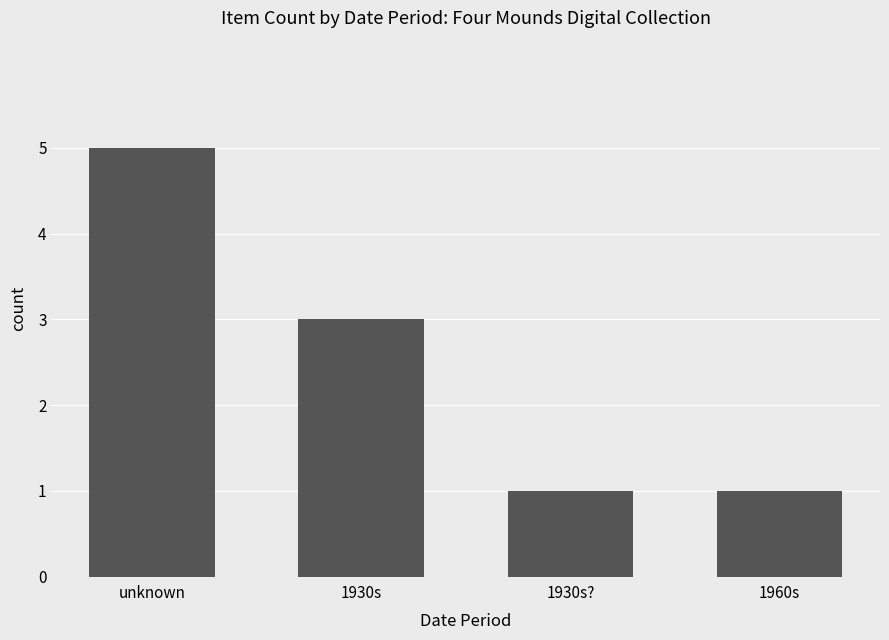

What position from the right is unknown?

4